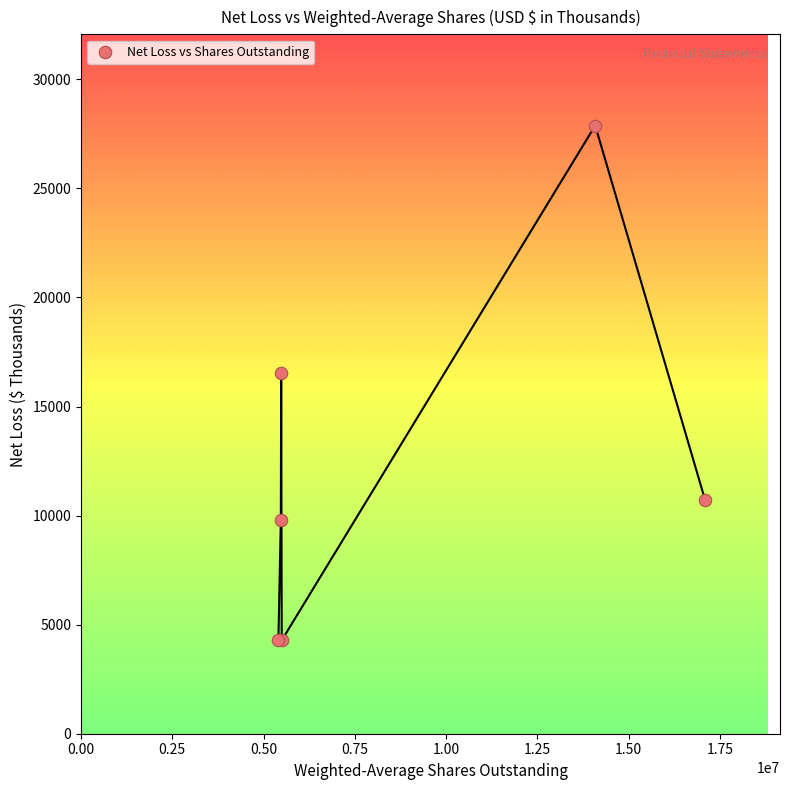

What Y value in the scatter plot is closest to 16080?

16521